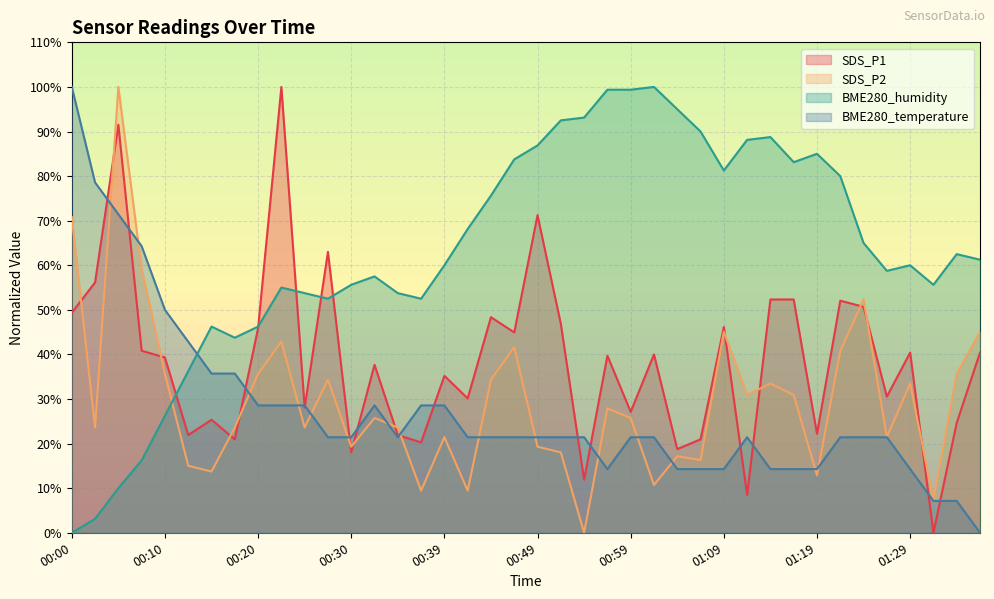

Between 00:05 and 00:15, which series saw the biggest shift?

SDS_P2